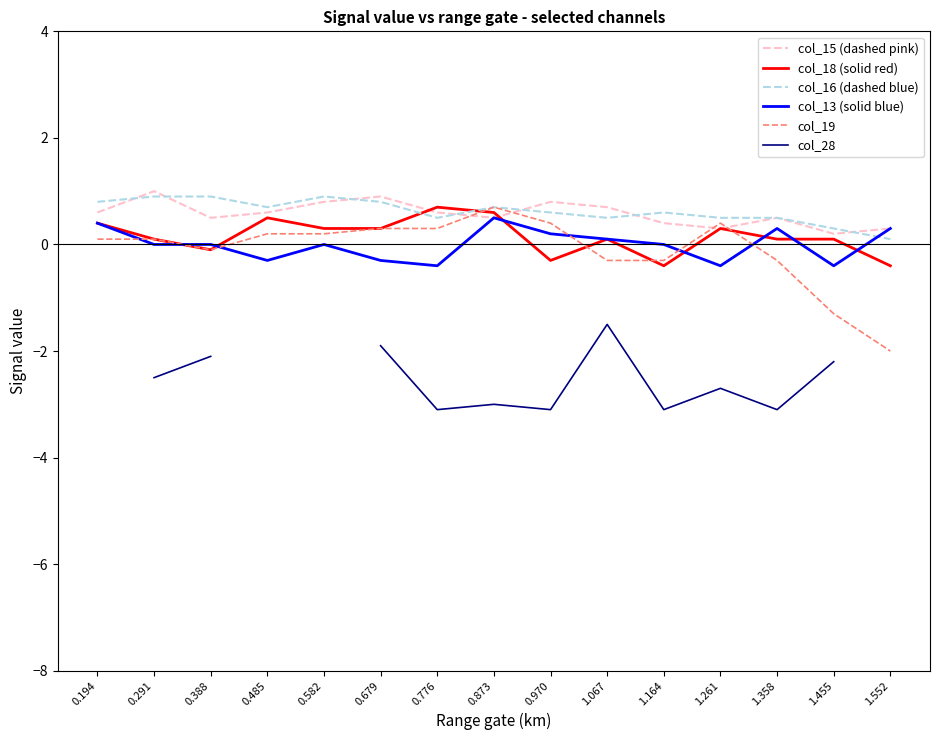

What is the difference between the maximum and minimum values in the col_16 (dashed blue) series?

0.8